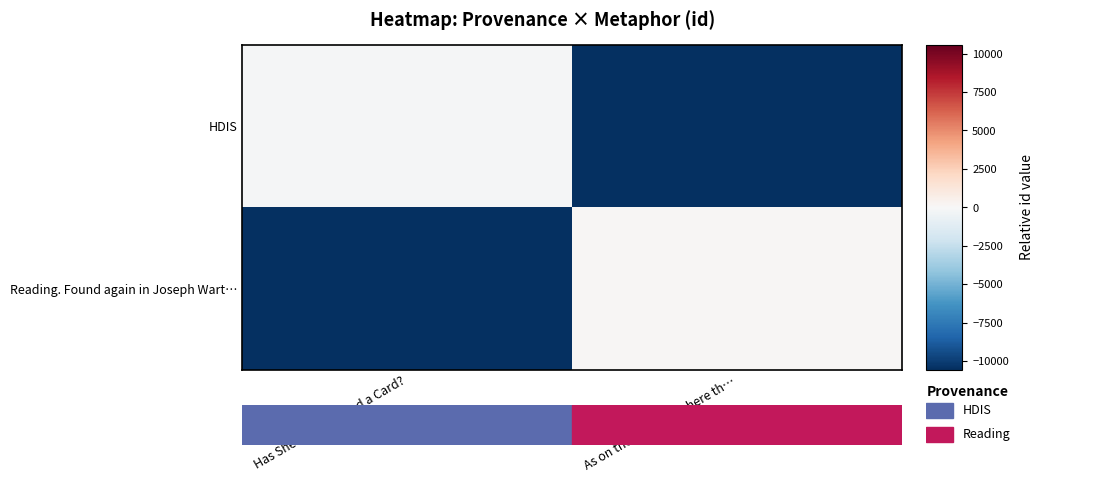

Count the number of data series in this chart.

2